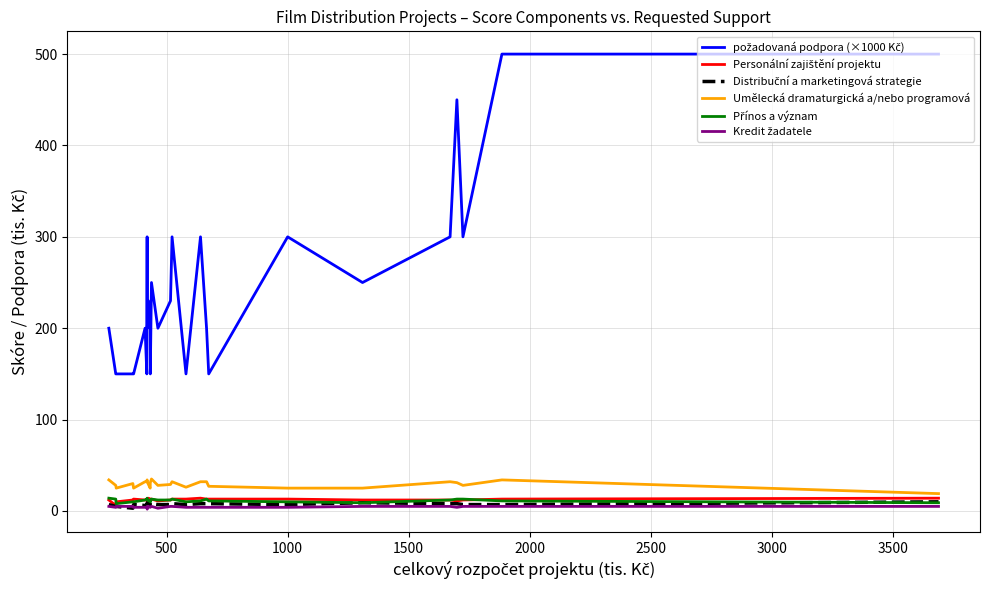

How many lines are shown in the chart?

6